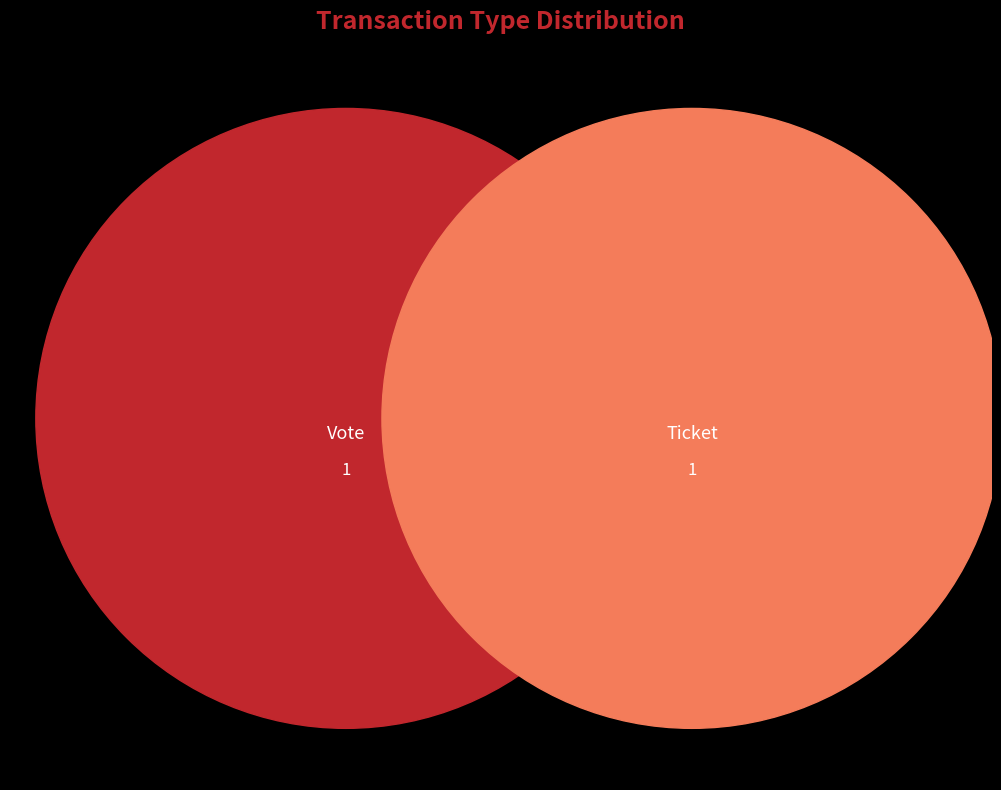

How many segments does this pie chart have?

2